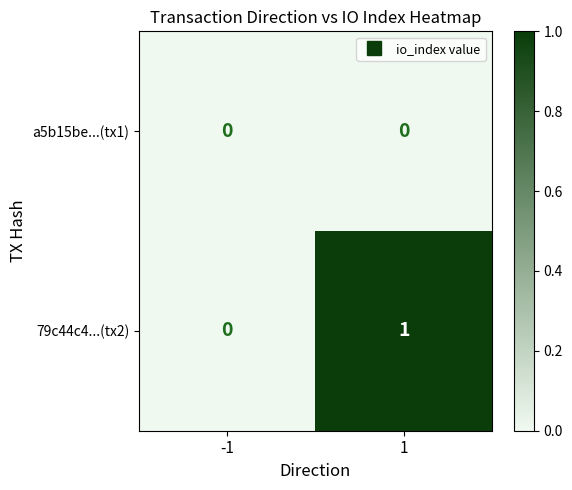

Rank the series by their maximum value, from highest to lowest.

79c44c4...(tx2), a5b15be...(tx1)